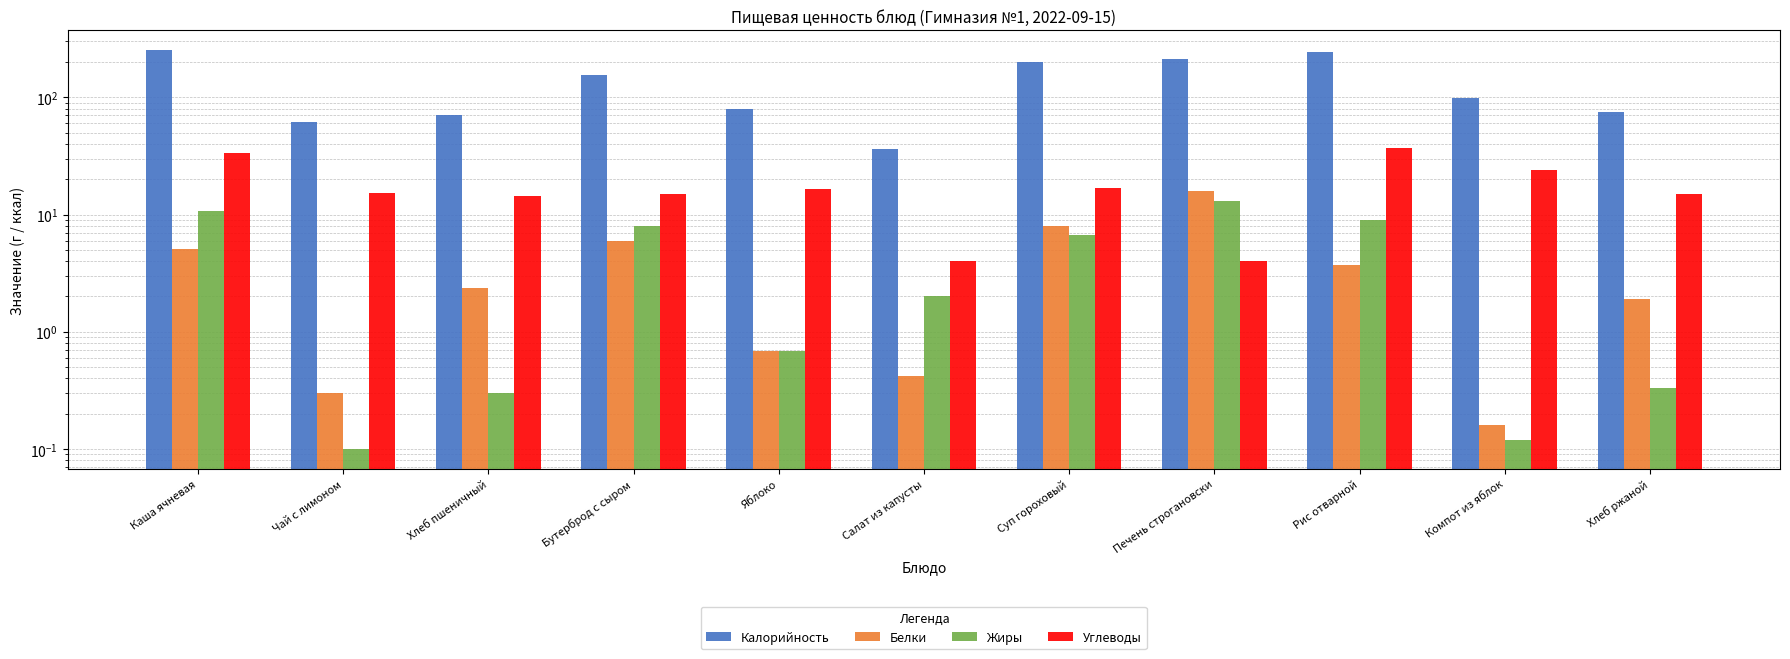

What is the sum of the Калорийность values at Рис отварной and Яблоко?

322.7